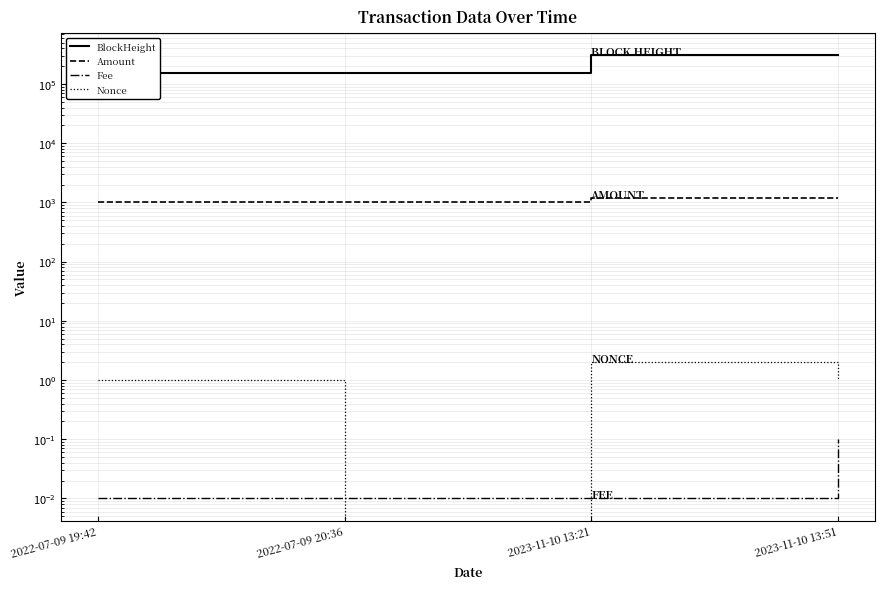

True or false: BlockHeight and Amount intersect in this chart.

False